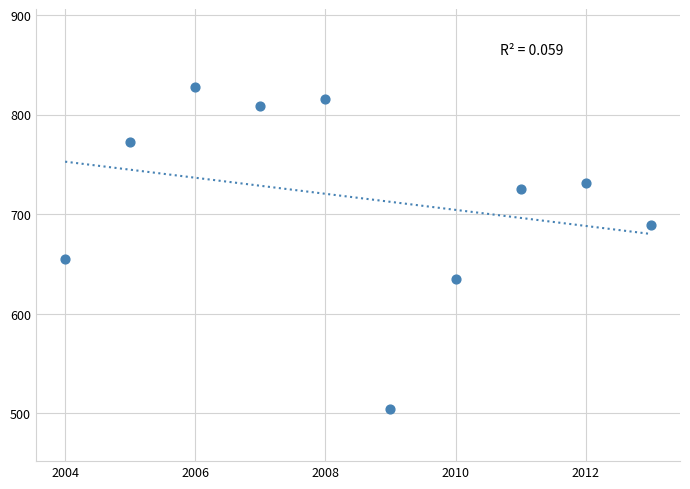

What is the average Y value?

716